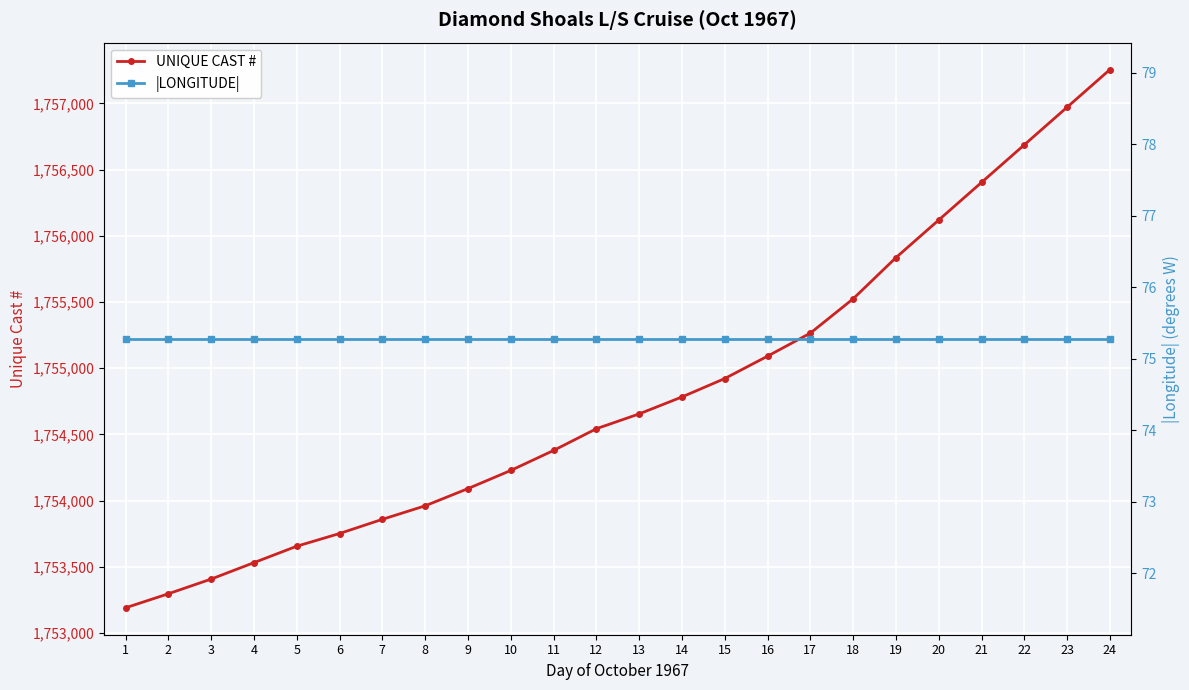

Between 9 and 6, which is larger?

9